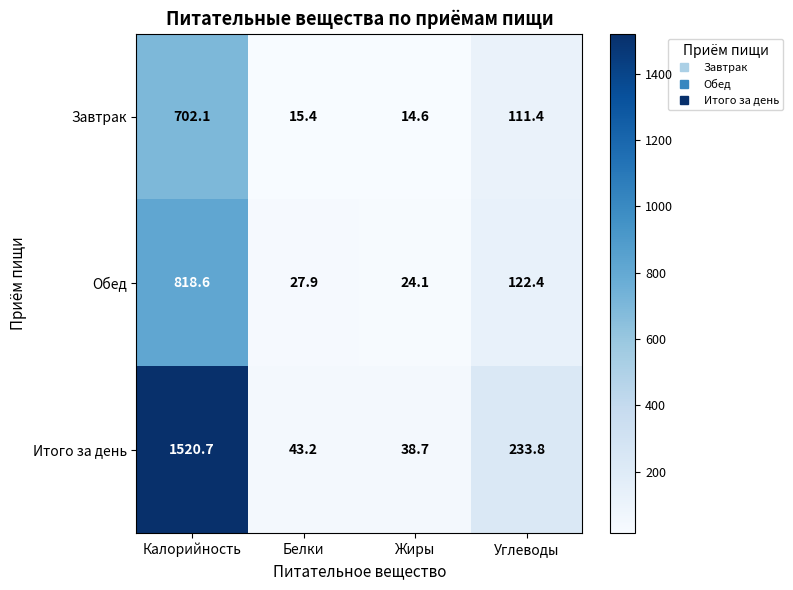

True or false: Обед has a value of 27.9 at Белки.

True